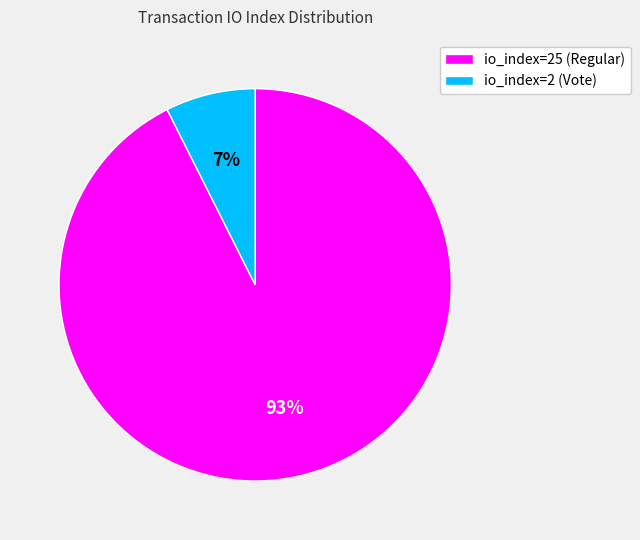

Is there a majority slice in this chart?

Yes